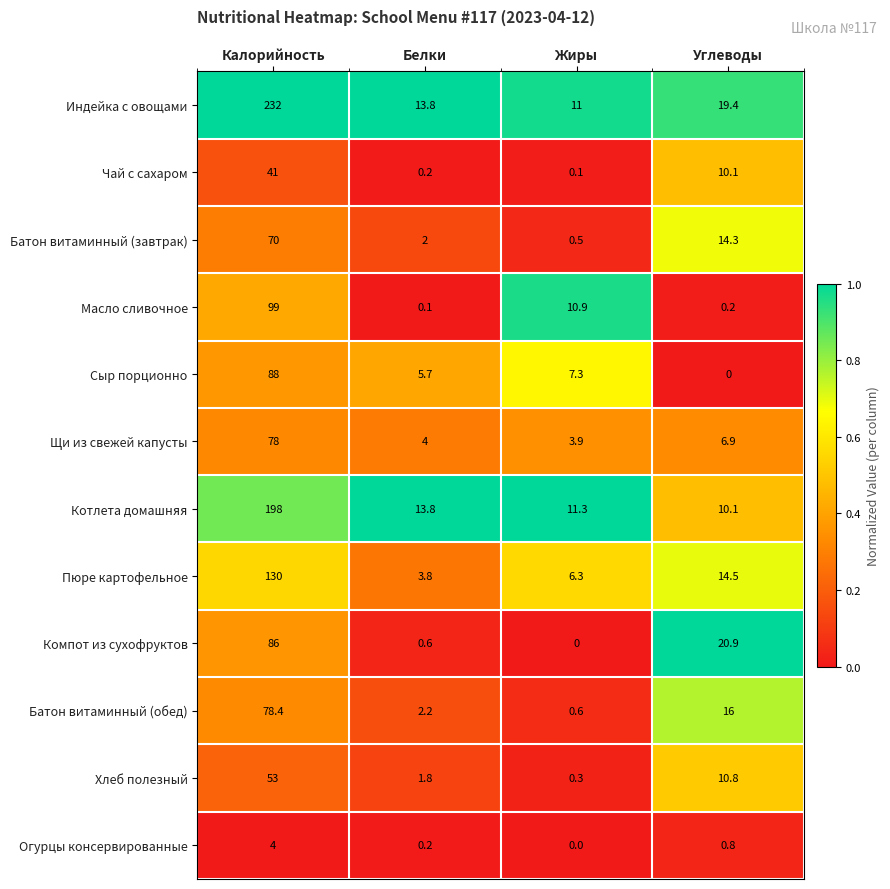

Rank the categories by Пюре картофельное value from highest to lowest.

Калорийность, Углеводы, Жиры, Белки